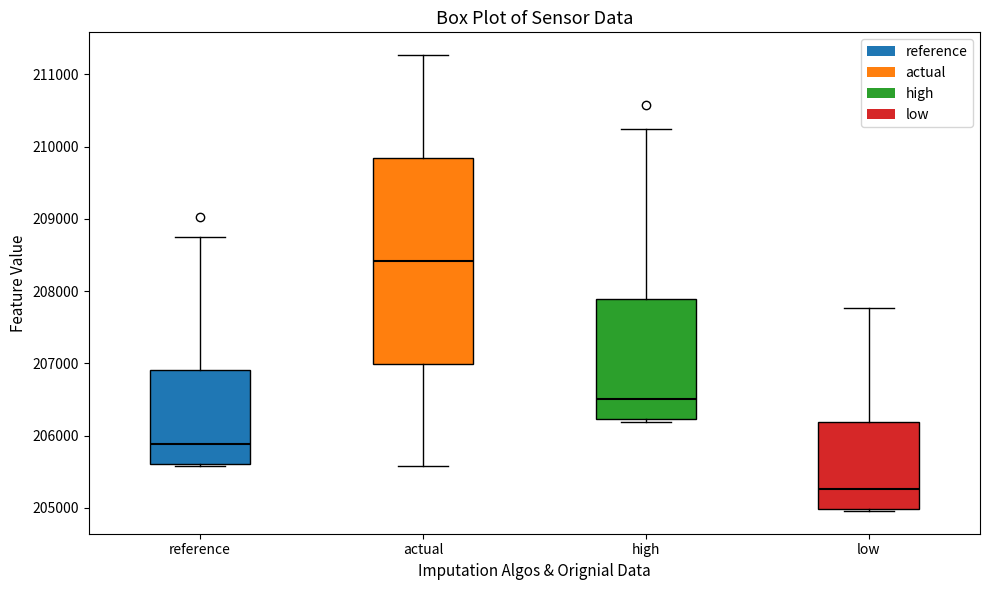

Reading left to right, transcribe this box plot: for each box, give where its median line is, the range the box spans, and where its two whiskers end, as read against the y-axis. The values are not printed on the chart, so give them approximately, as read against the axis.

reference: median 205900, box 205600 to 206900, whiskers 205600 (just below the box's lower edge) to 208800
actual: median 208400, box 207000 to 209800, whiskers 205600 to 211300
high: median 206500, box 206200 to 207900, whiskers 206200 (just below the box's lower edge) to 210200
low: median 205300, box 205000 to 206200, whiskers 205000 (just below the box's lower edge) to 207800